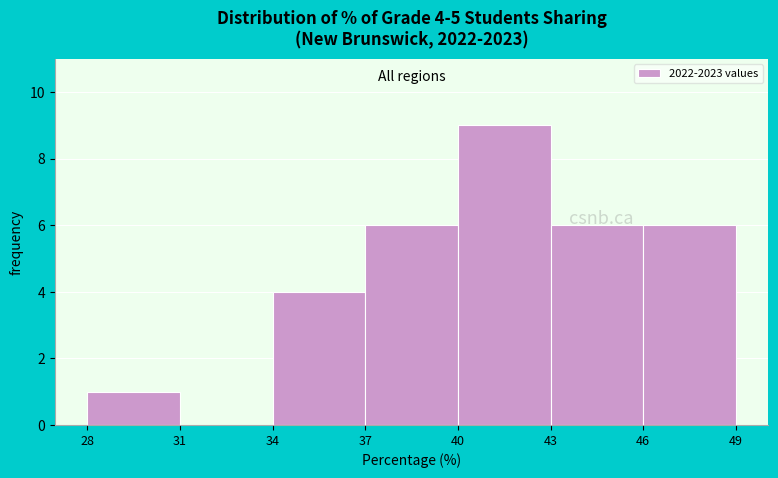

Over which range of the x-axis is the bar tallest?

40 to 43